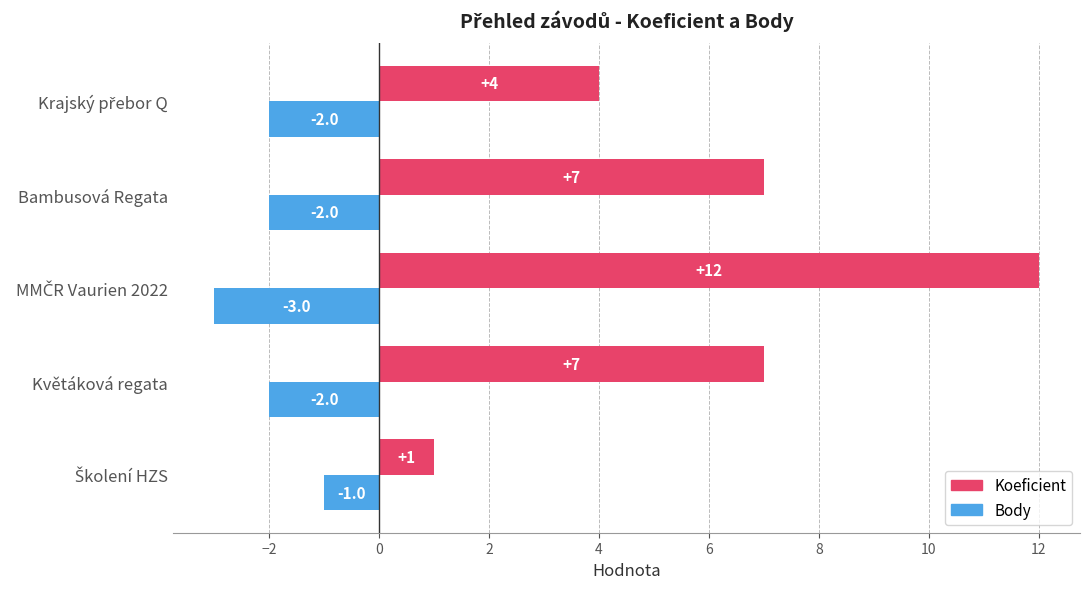

How many Koeficient values are between 4 and 7?

3